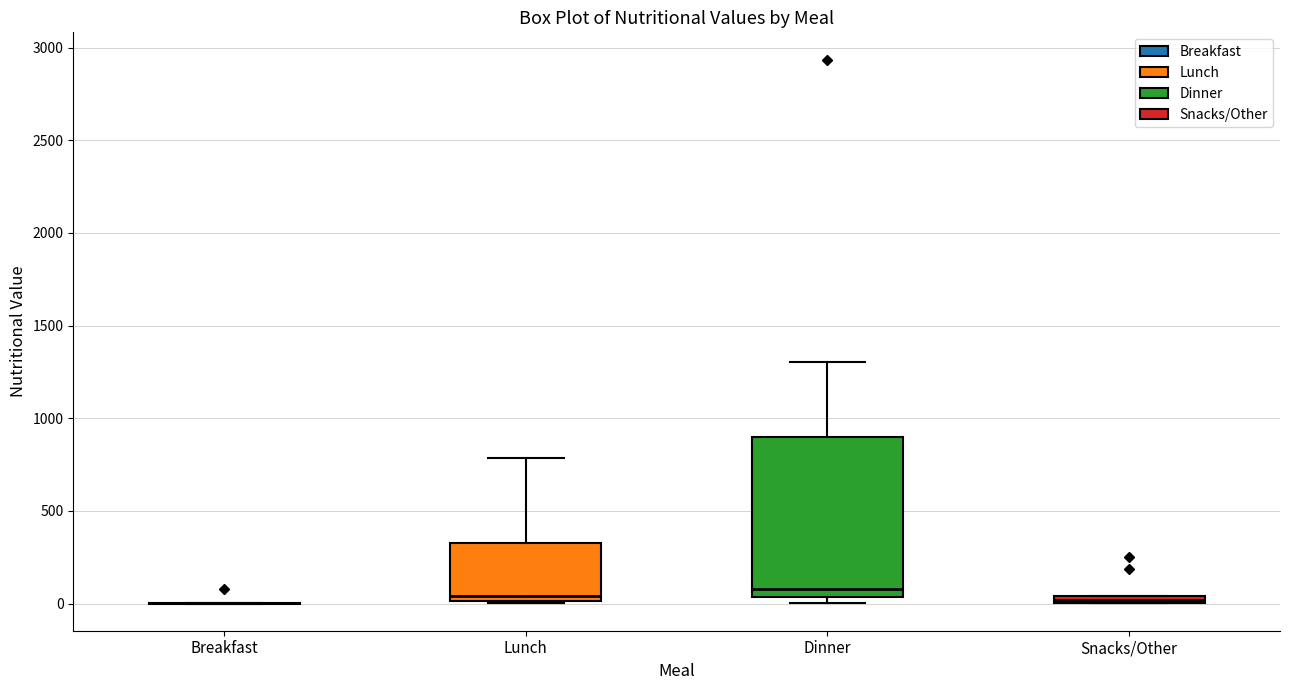

Comparing the boxes themselves (not the whiskers), which one is the tallest?

Dinner